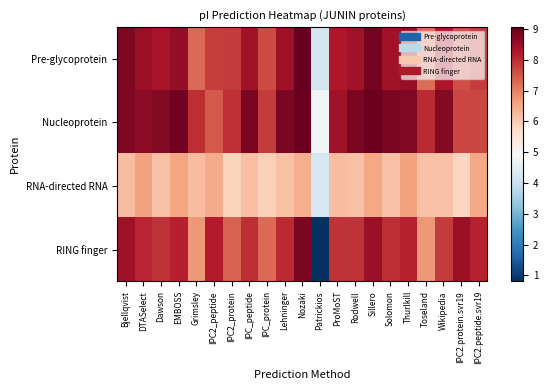

List the series in order of their peak value, highest first.

Pre-glycoprotein, Nucleoprotein, RING finger, RNA-directed RNA